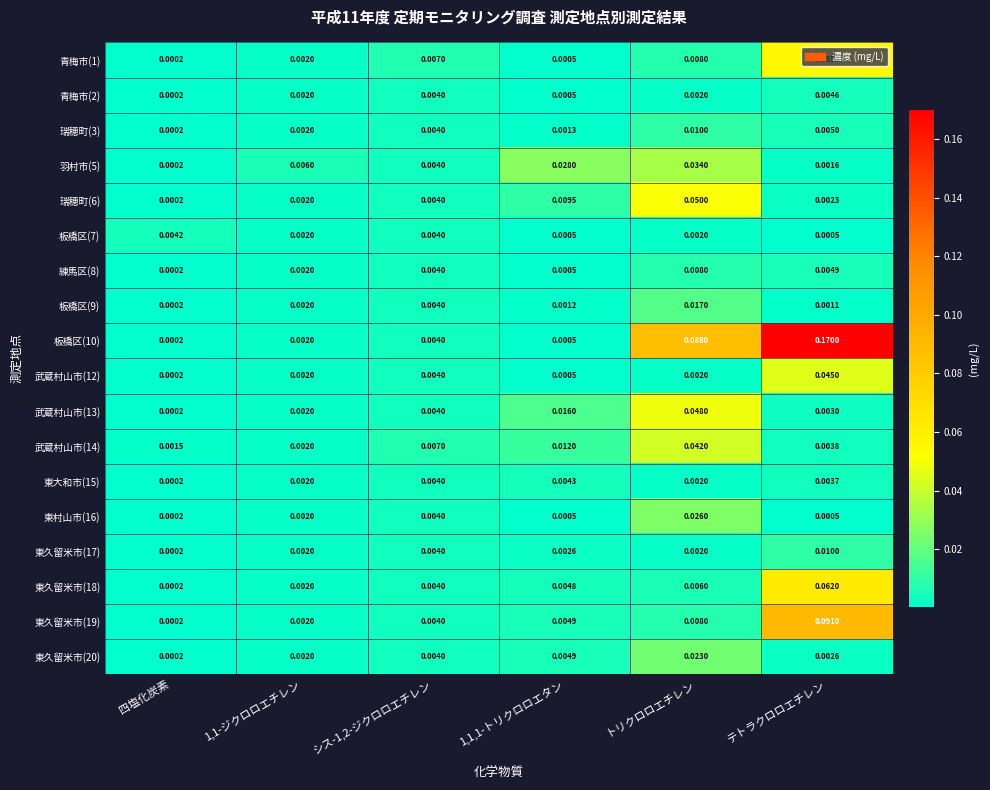

Is the value of 青梅市(2) at 1,1,1-トリクロロエタン greater than the value of 板橋区(9) at 1,1-ジクロロエチレン?

No